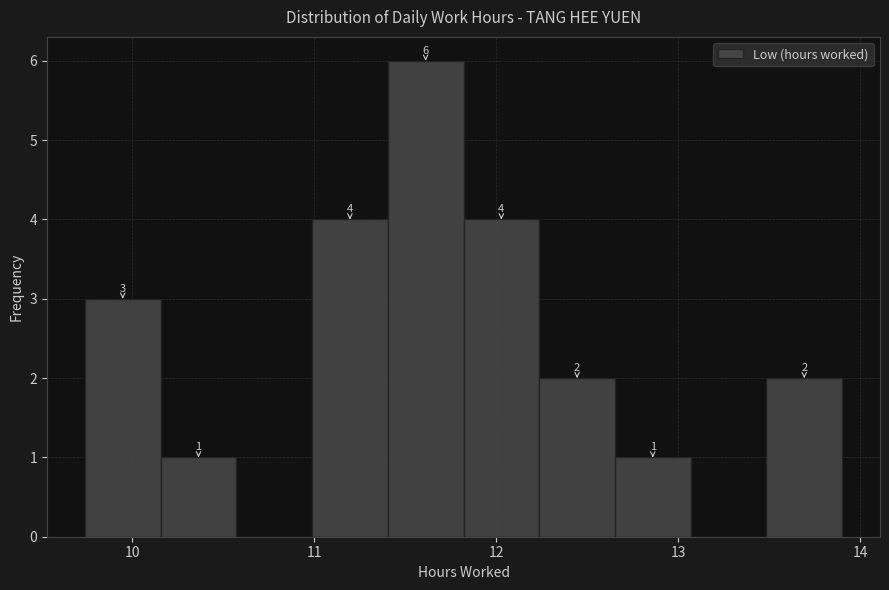

Which range on the x-axis has the tallest bar?

11.4 to 11.8